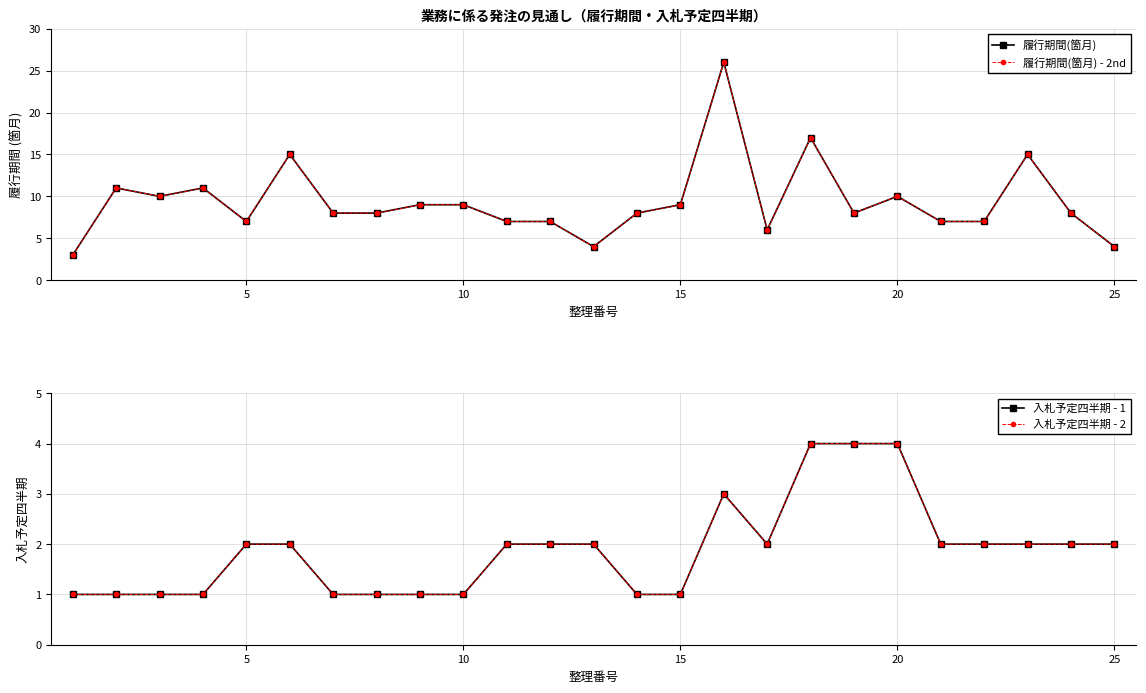

How many values in the 履行期間(箇月) - 2nd series exceed 8?

11